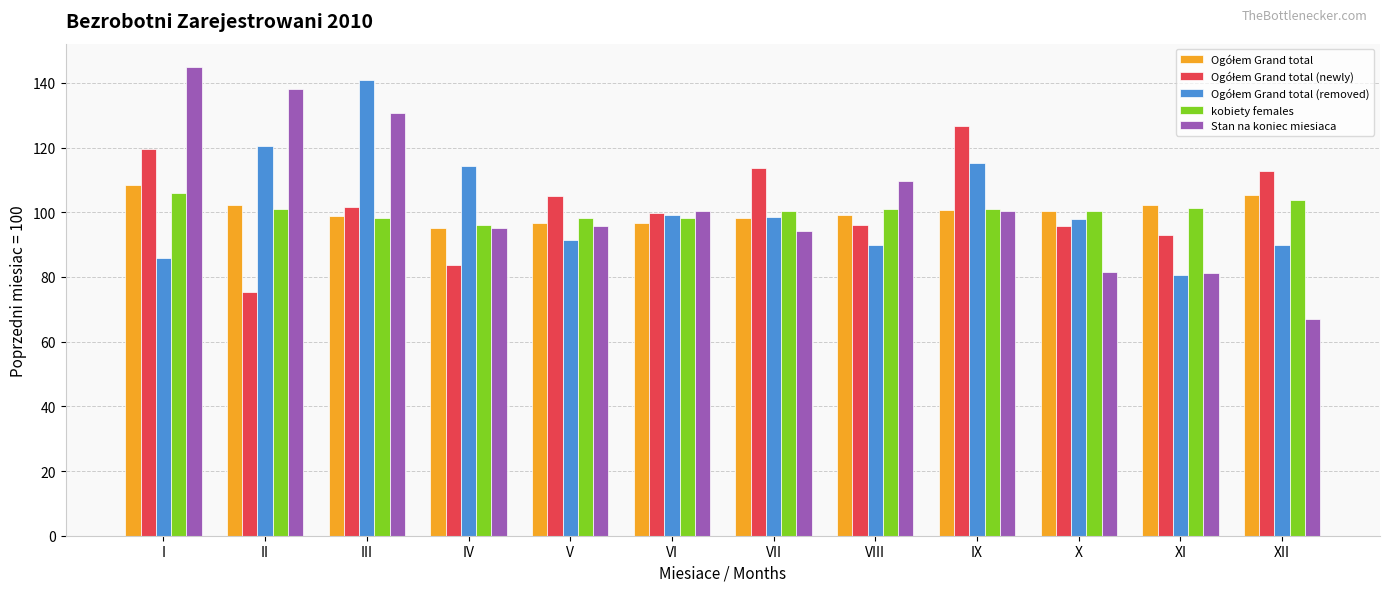

What is the value of the kobiety females bar at the 7th from the left?

100.3